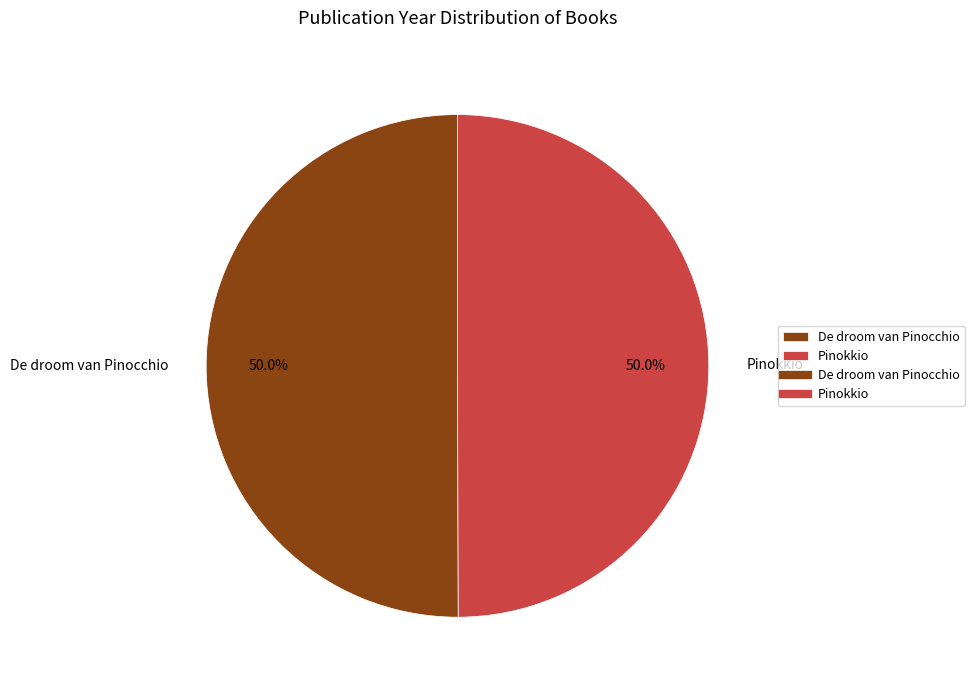

To the nearest percent, what is the average slice percentage?

50%